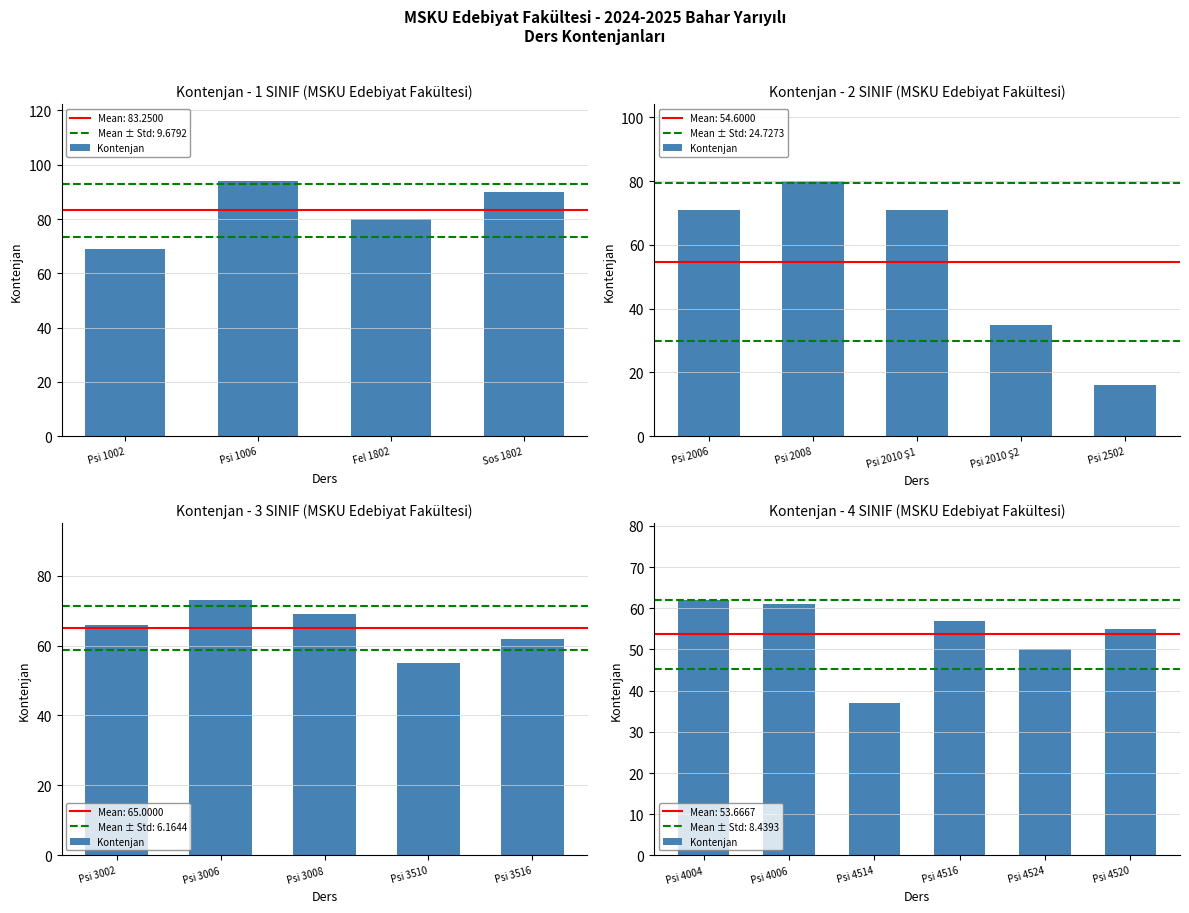

What is the value of the 4th bar from the left?

57